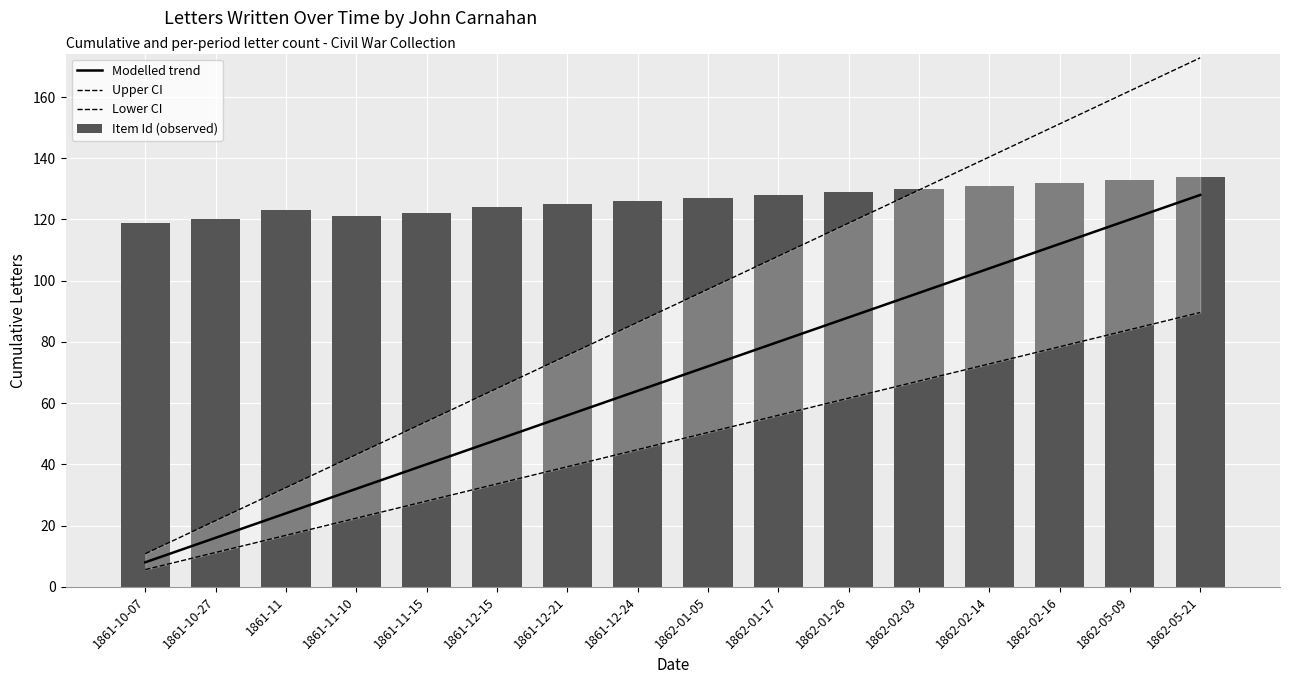

List the series in order of their peak value, lowest first.

Lower CI, Modelled trend, Item Id (observed), Upper CI